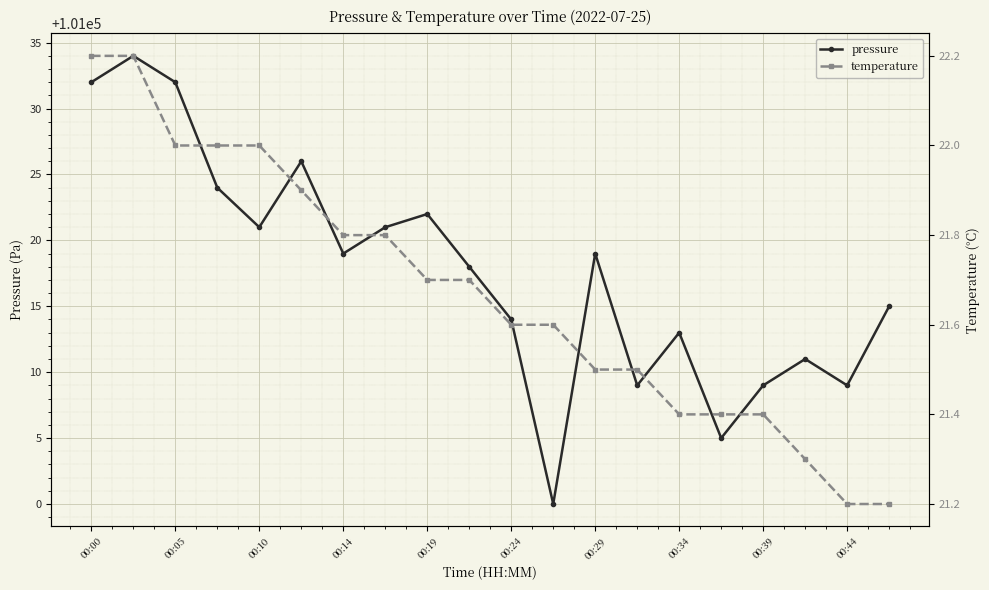

Where is the first local minimum for pressure?

00:10